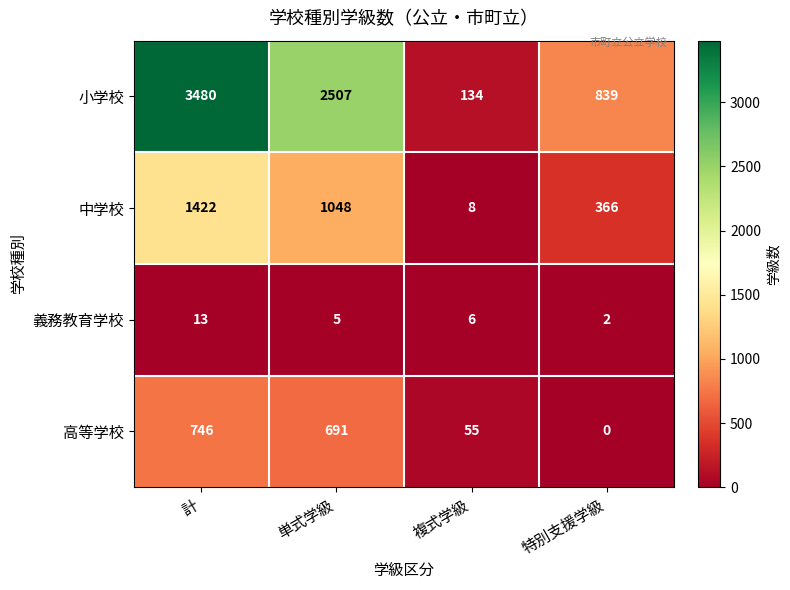

At which category is the sum across all series the highest?

計